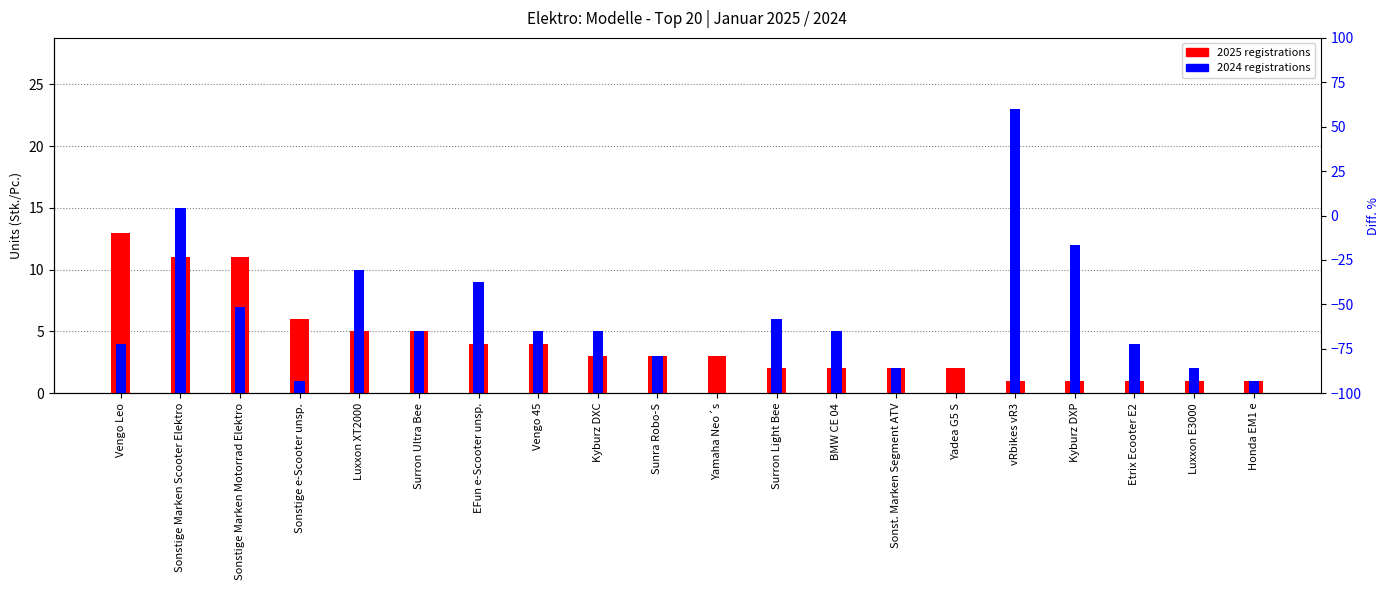

Rank the series at Surron Ultra Bee from lowest to highest value.

2025 registrations, 2024 registrations